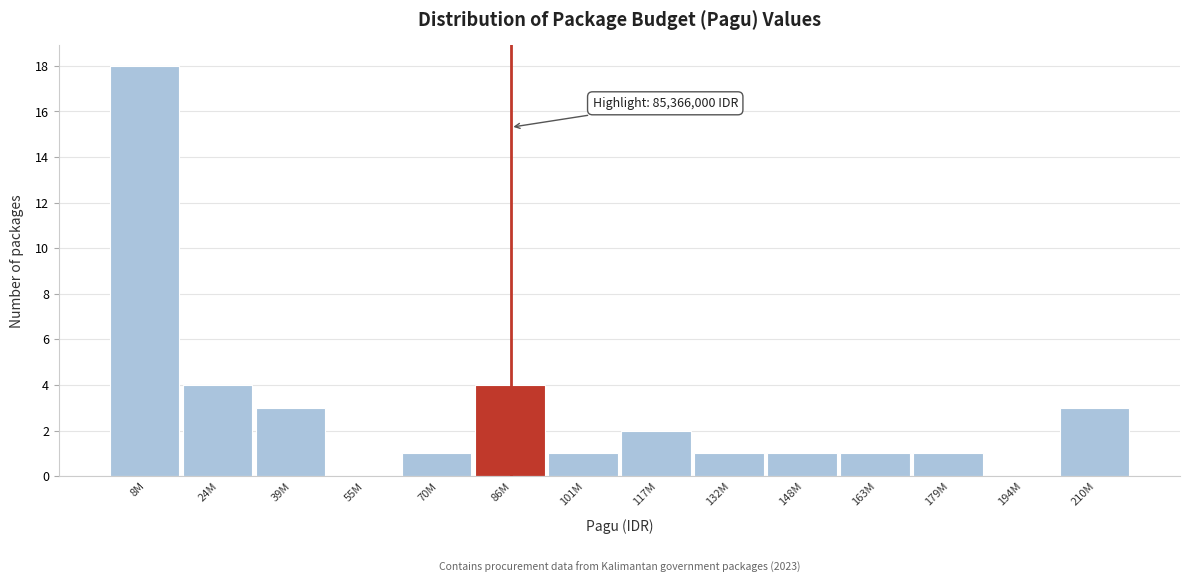

Reading left to right, what are all the values shown in this chart?

8M=18	24M=4	39M=3	55M=0	70M=1	86M=4	101M=1	117M=2	132M=1	148M=1	163M=1	179M=1	194M=0	210M=3